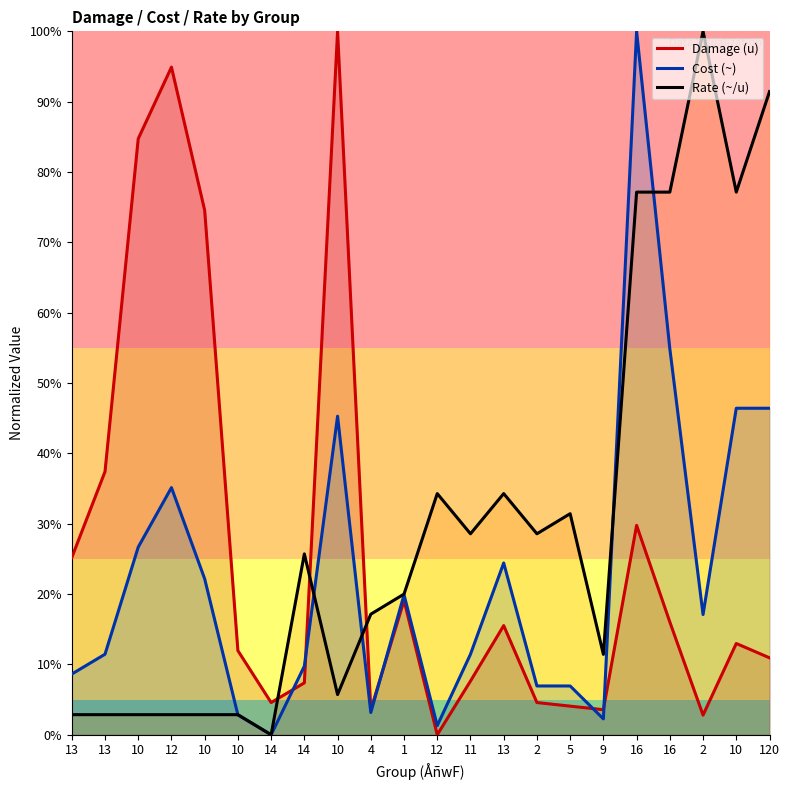

Reading left to right, what are all the values shown in this chart?

Damage (u): 25.2	37.4	84.7	94.9	74.6	12.0	4.6	7.4	100.0	3.6	19.1	0.0	7.6	15.5	4.6	4.1	3.6	29.8	16.0	2.8	13.0	10.9
Cost (~): 8.6	11.4	26.7	35.1	22.2	2.8	0.0	9.8	45.3	3.2	19.9	1.3	11.4	24.4	6.9	6.9	2.3	100.0	54.9	17.1	46.4	46.4
Rate (~/u): 2.9	2.9	2.9	2.9	2.9	2.9	0.0	25.7	5.7	17.1	20.0	34.3	28.6	34.3	28.6	31.4	11.4	77.1	77.1	100.0	77.1	91.4